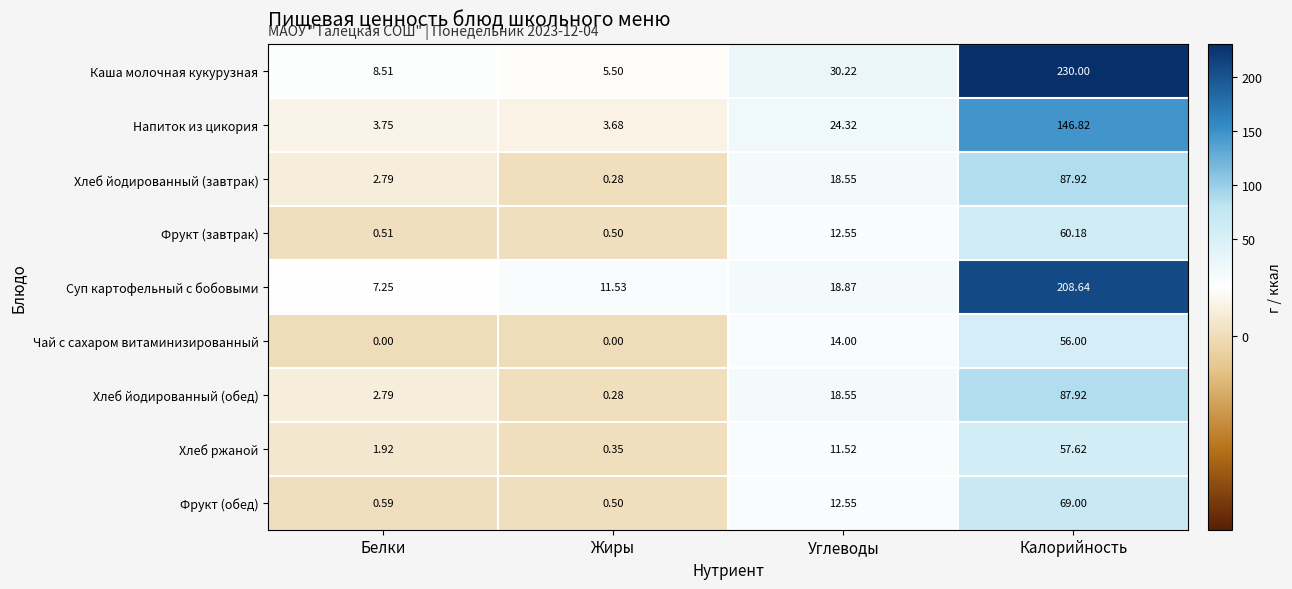

How many values in the Хлеб ржаной series exceed 11?

2